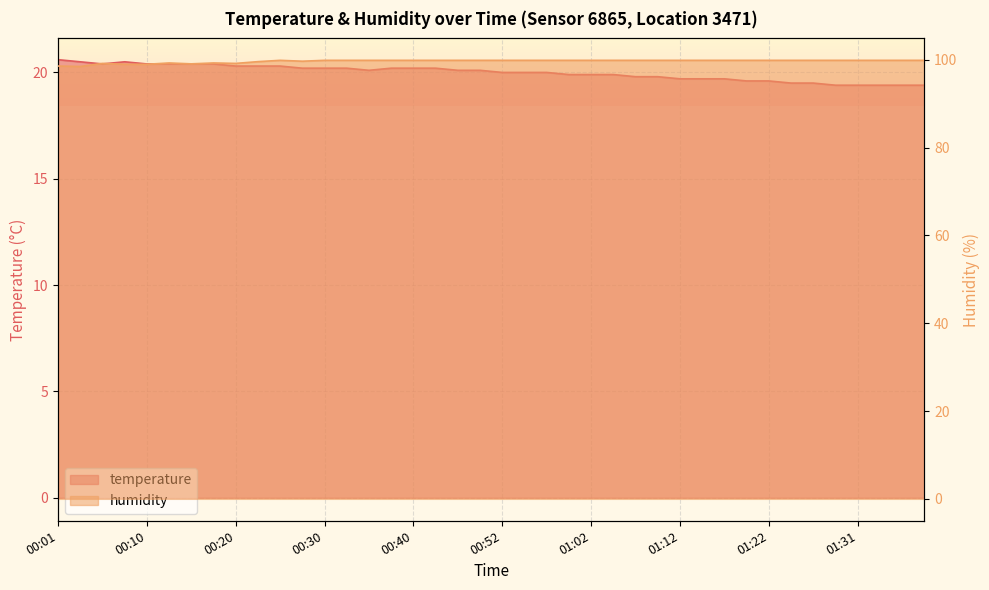

Rank the categories by humidity value from highest to lowest.

00:25, 00:30, 00:32, 00:35, 00:37, 00:40, 00:42, 00:47, 00:50, 00:52, 00:54, 00:57, 00:59, 01:02, 01:04, 01:07, 01:09, 01:12, 01:14, 01:16, 01:19, 01:22, 01:24, 01:27, 01:29, 01:31, 01:34, 01:36, 01:39, 00:27, 00:23, 00:13, 00:18, 00:06, 00:20, 00:15, 00:08, 00:10, 00:01, 00:03